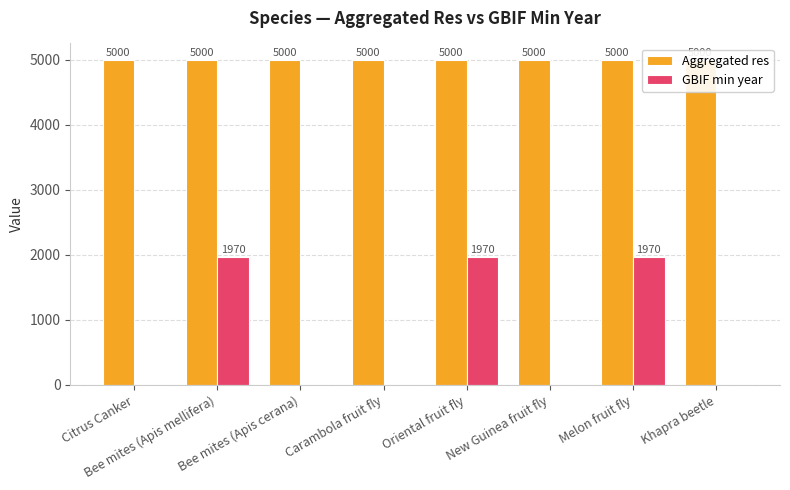

At how many categories does at least one series exceed 4926?

8